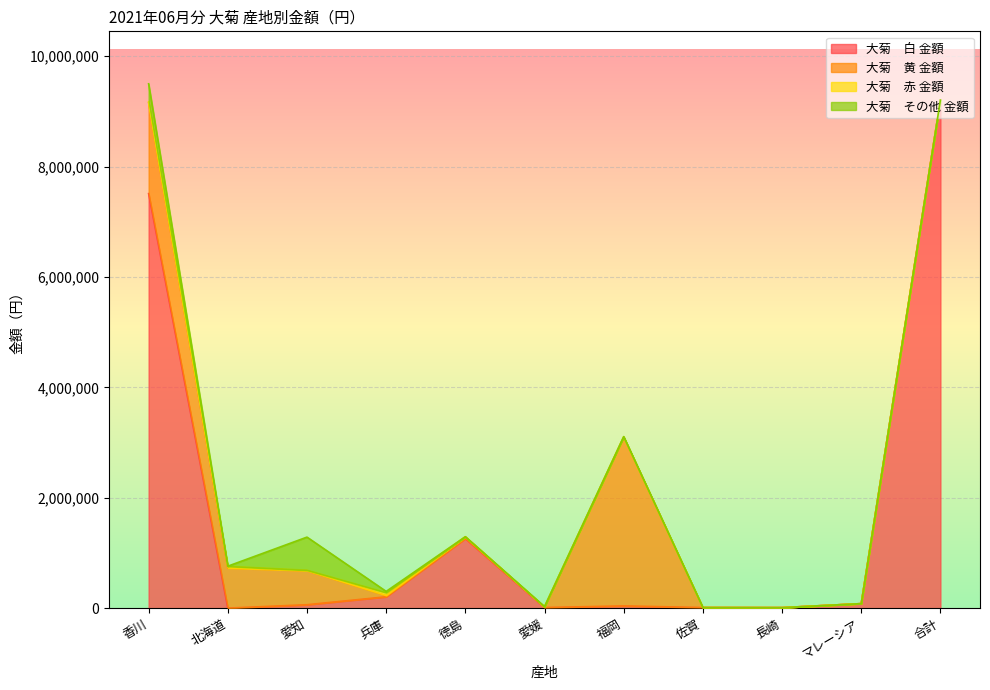

True or false: 大菊　その他 金額 and 大菊　赤 金額 intersect in this chart.

True